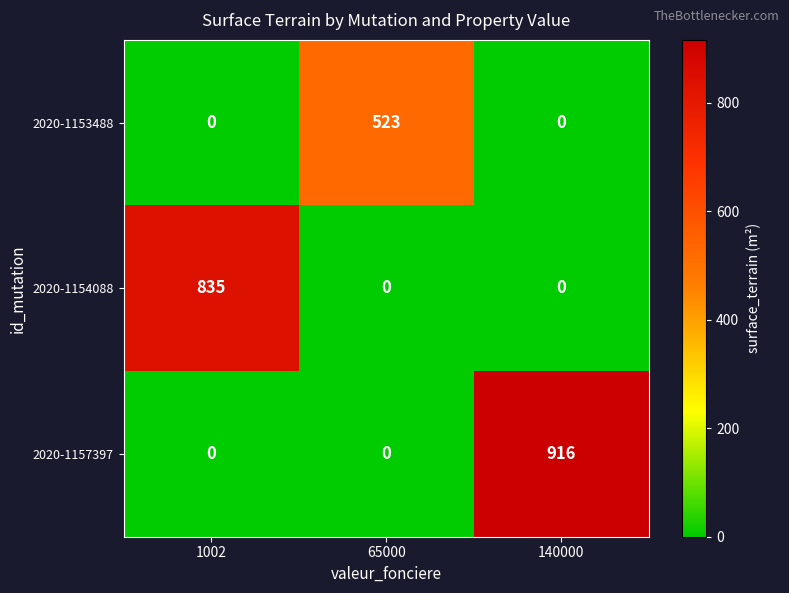

How many categories are shown in the chart?

3